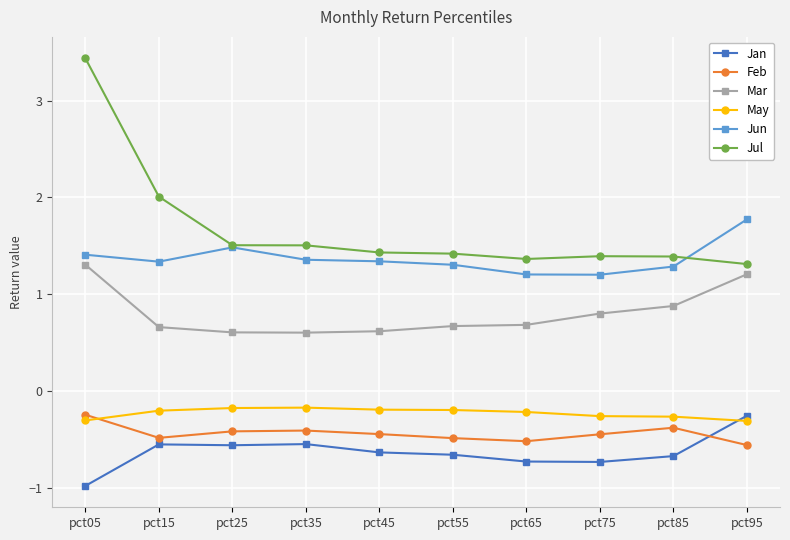

True or false: Feb and Mar intersect in this chart.

False